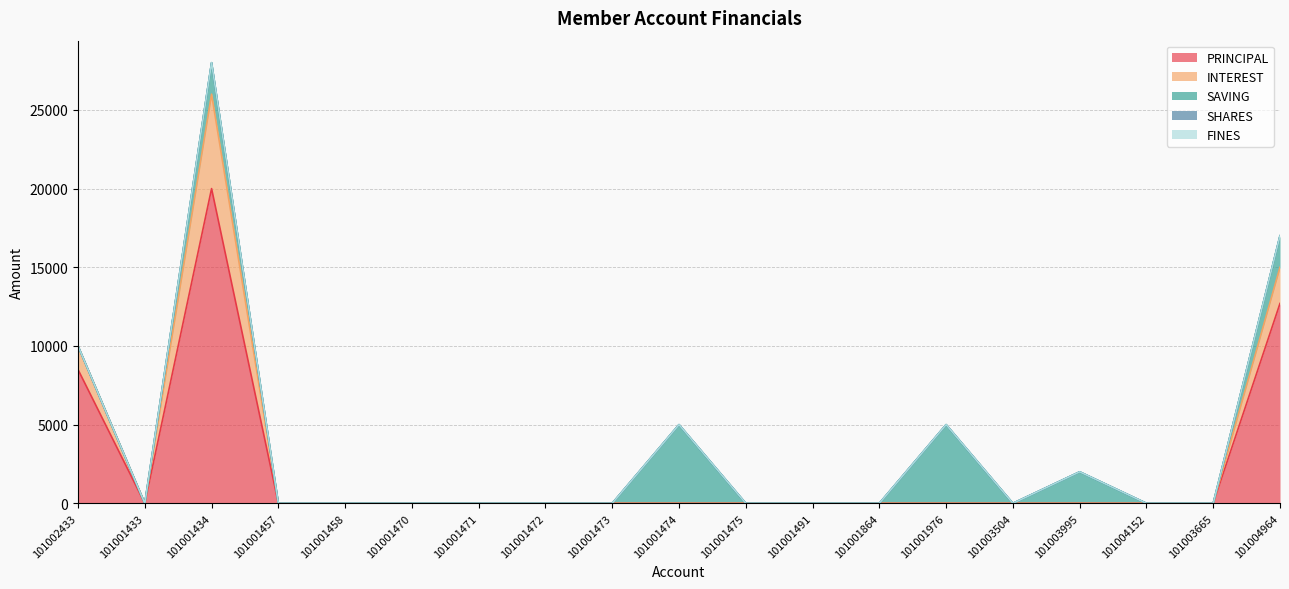

Between 101001491 and 101002433, which is larger?

101002433